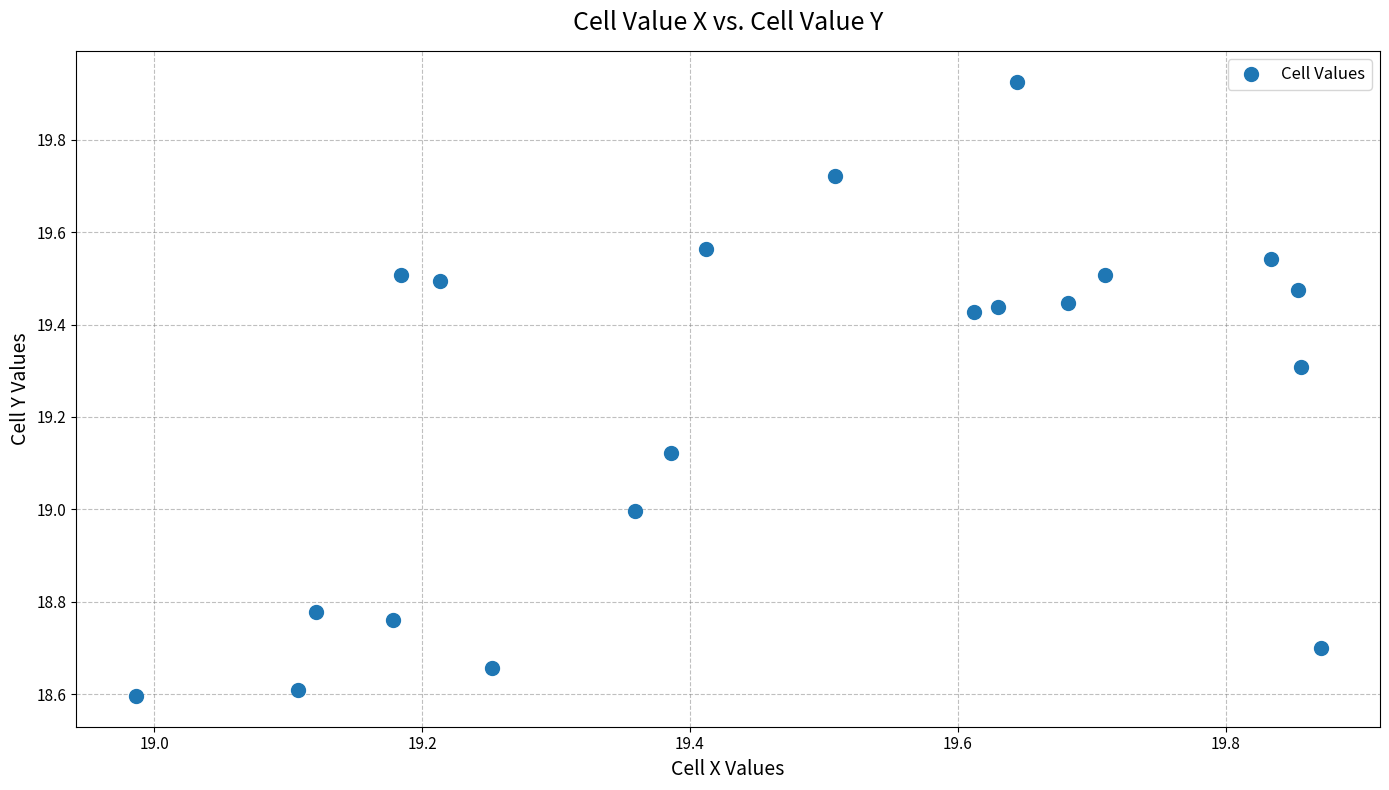

What is the range of X values (max minus min)?

0.9